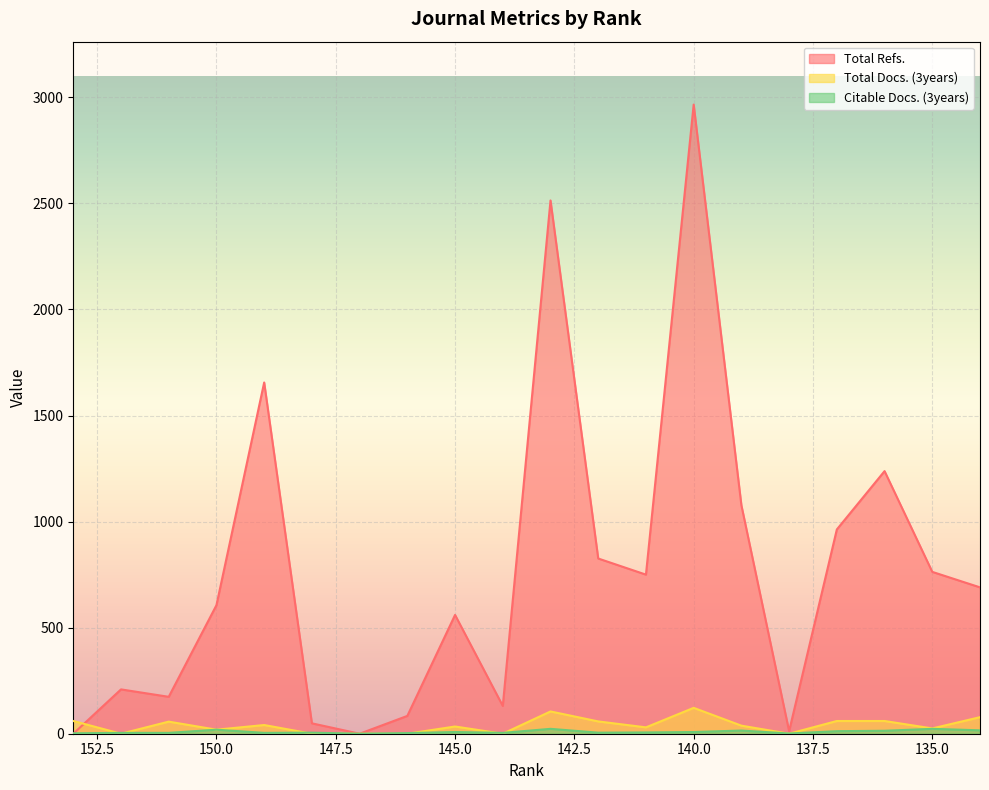

How many categories are shown in the chart?

20